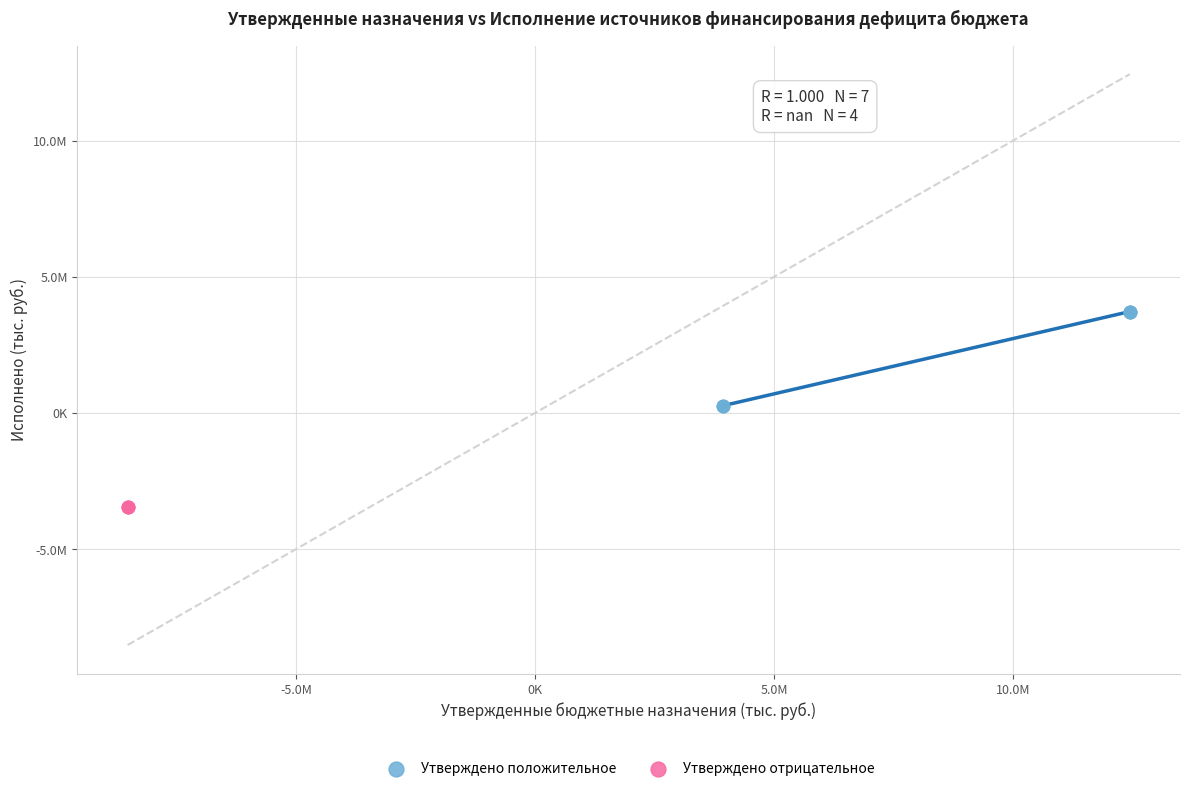

What are all the series names shown in the legend?

Утверждено положительное, Утверждено отрицательное